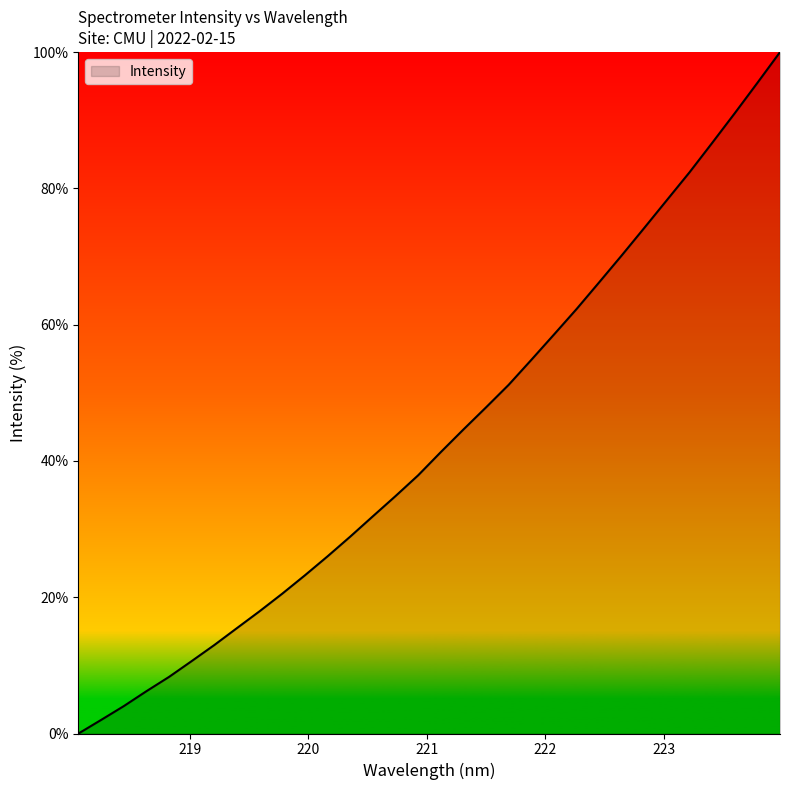

What is the maximum value shown in the chart?

100.0